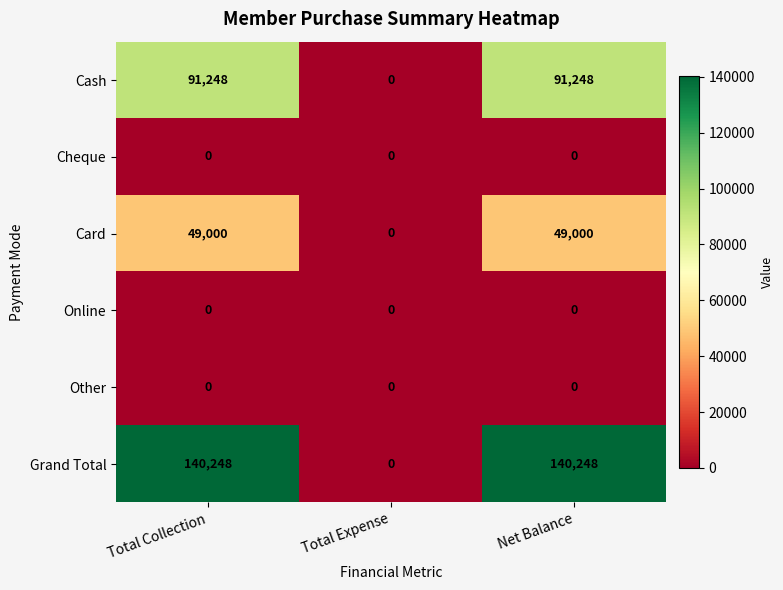

Which series changed the most between Total Expense and Net Balance?

Grand Total